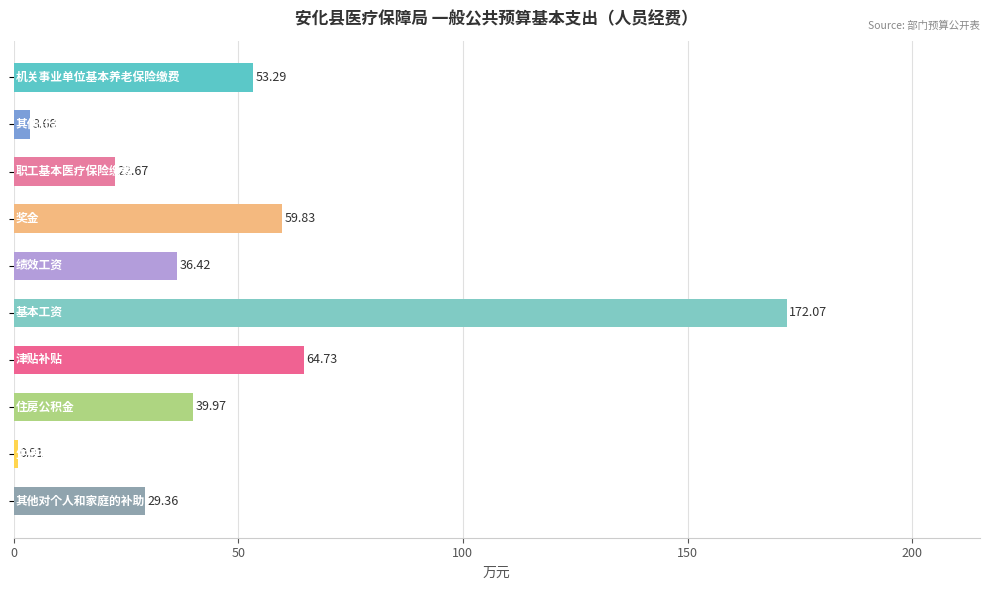

What is the difference between the maximum and minimum values?

171.2